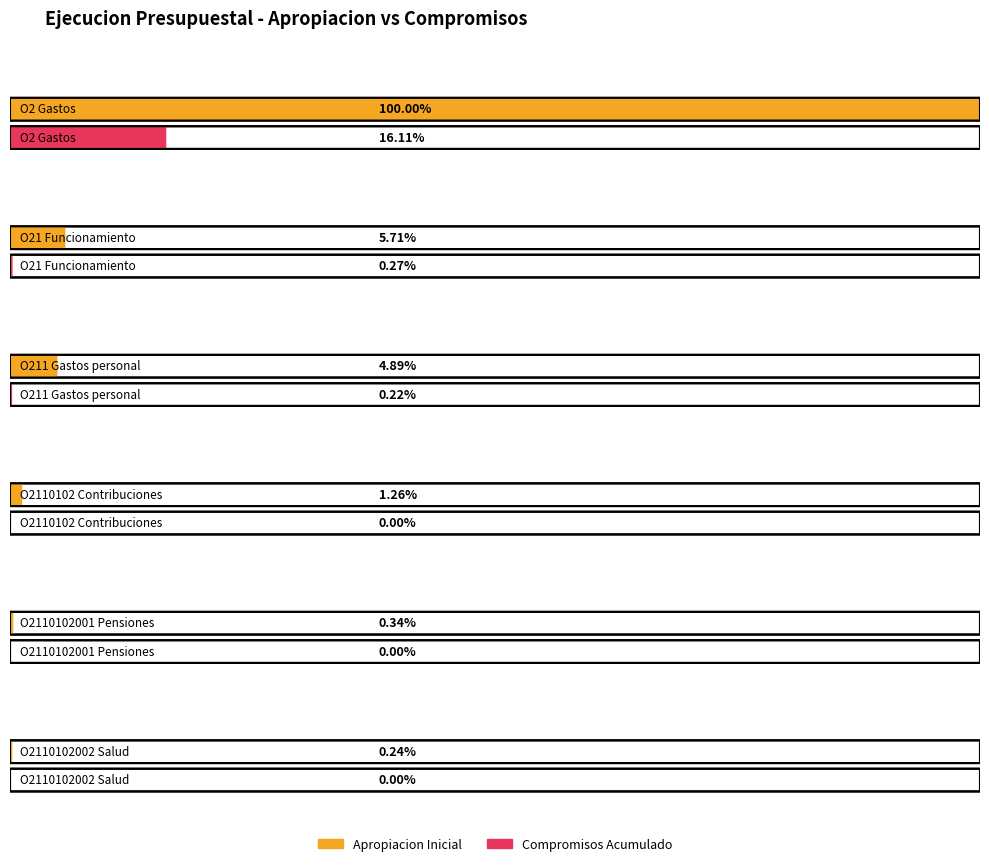

What is the total value across all series at O21 Funcionamiento?

124849931726